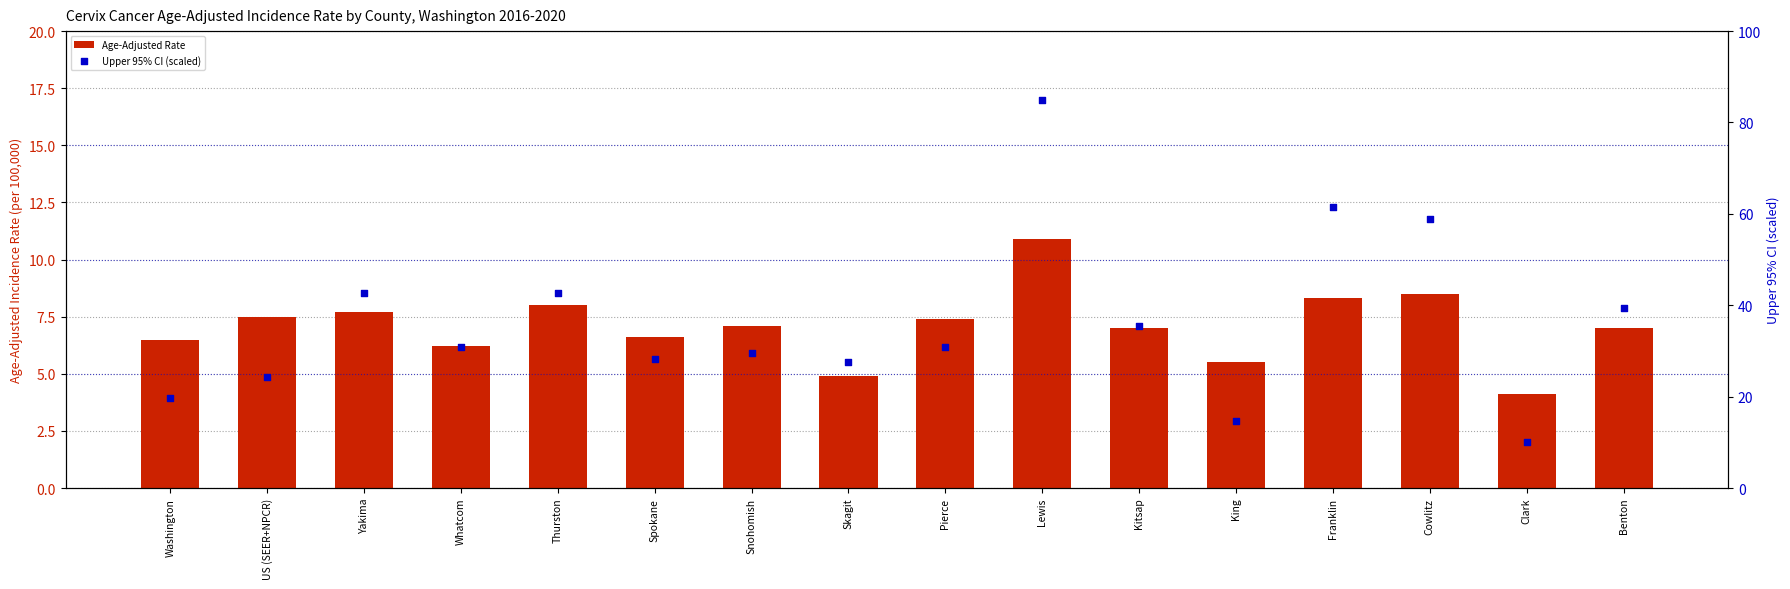

At which category is the sum across all series the highest?

Lewis